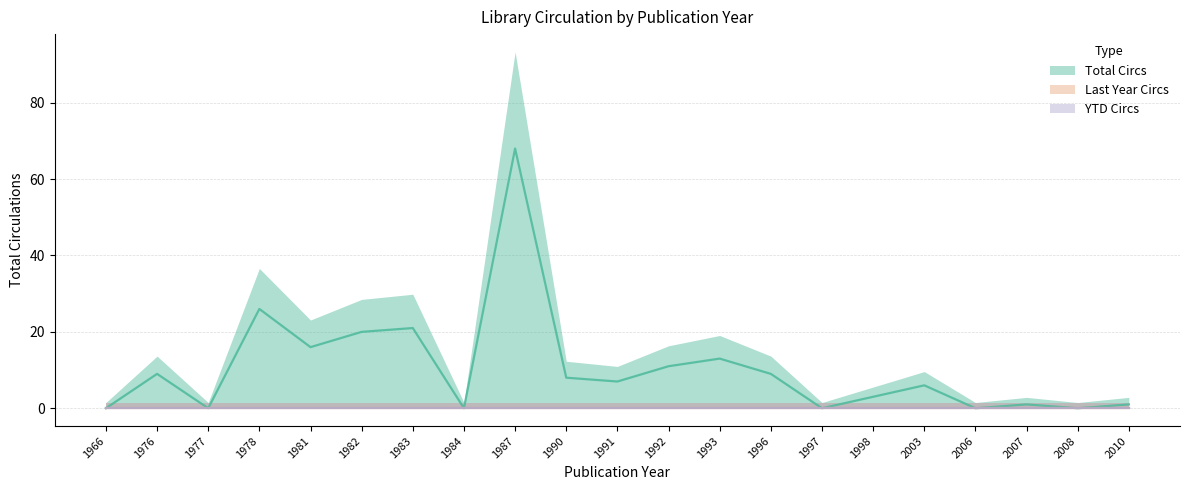

The value of Total Circs at 1978 is 26. True or false?

True